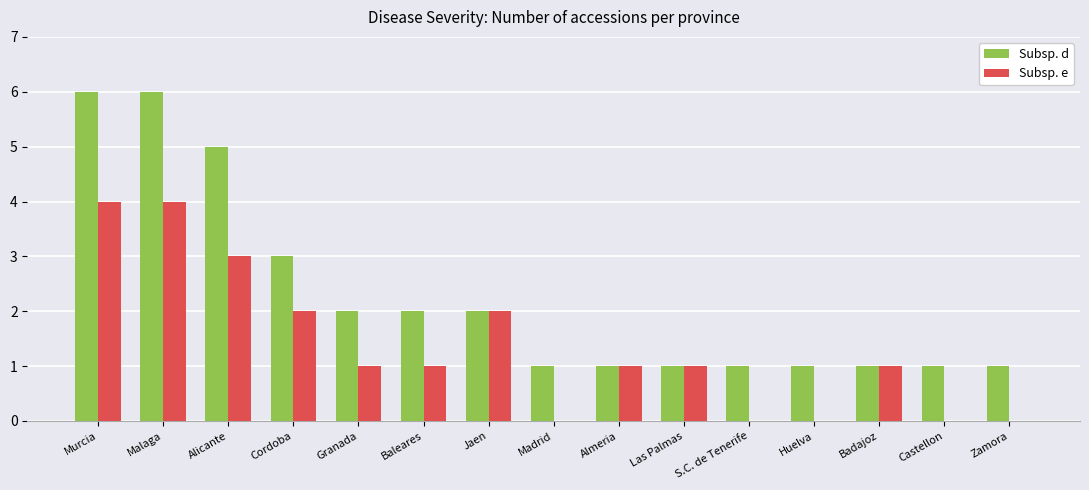

What are all the series names shown in the legend?

Subsp. d, Subsp. e